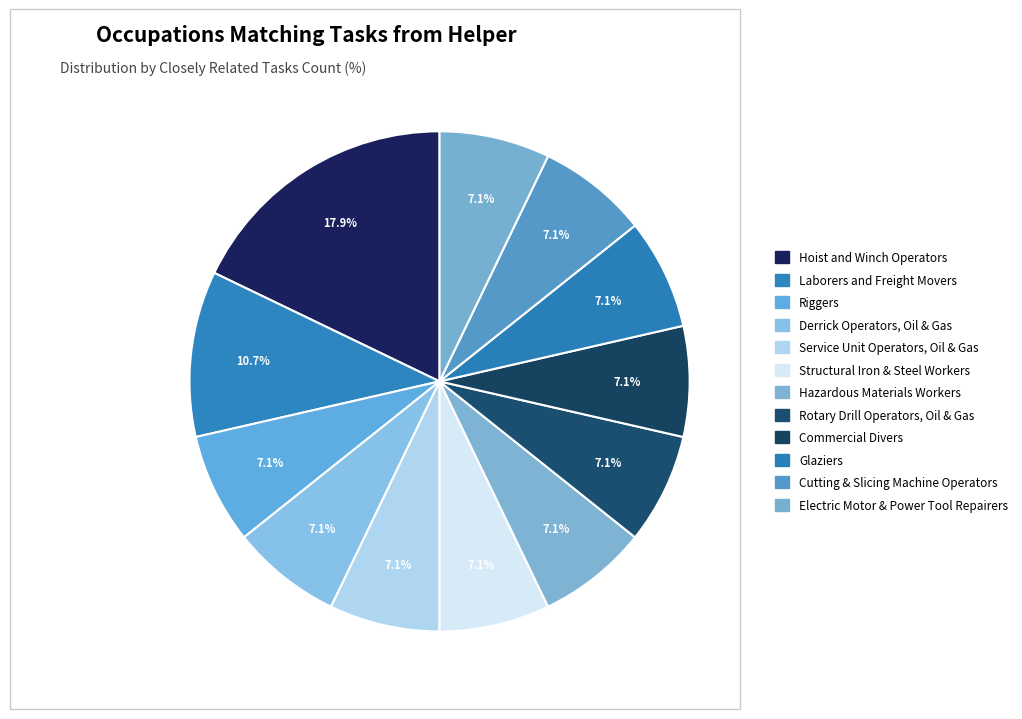

Count the number of slices in the pie.

12